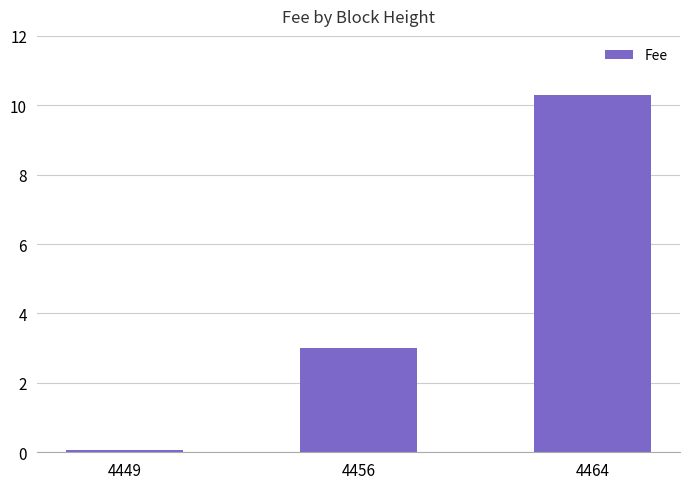

At which category does the chart reach its peak across all series?

4464